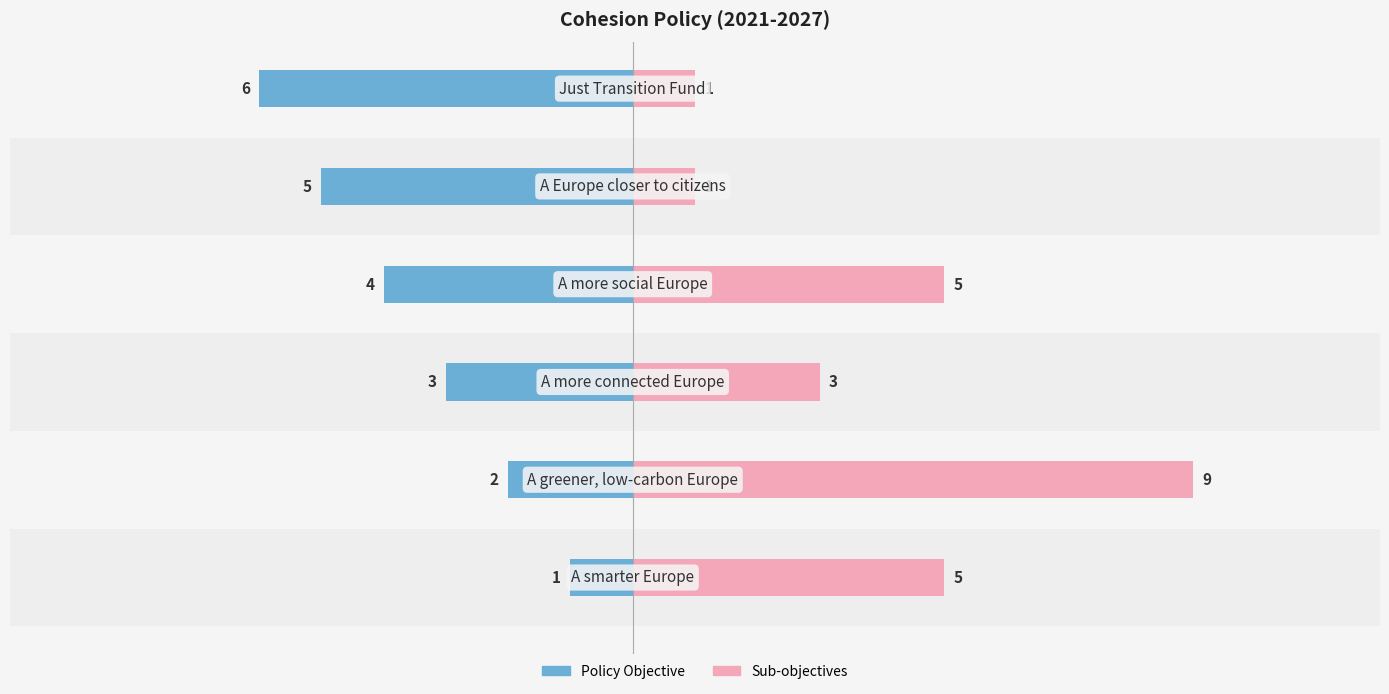

Is it true that Sub-objectives equals 4 at −7.5?

False